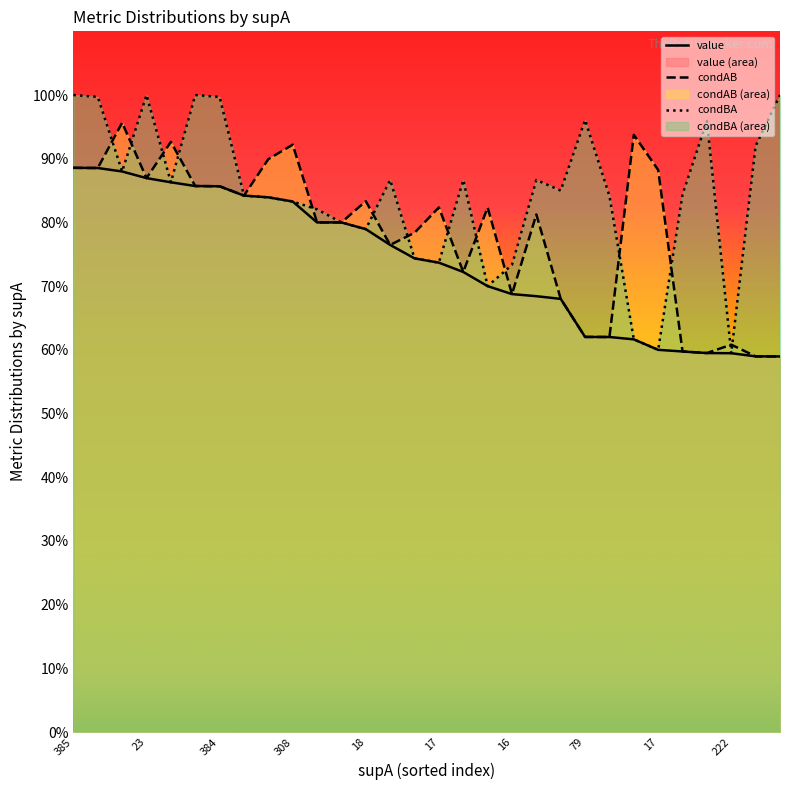

What is the difference between the maximum and minimum values in the condBA series?

0.4